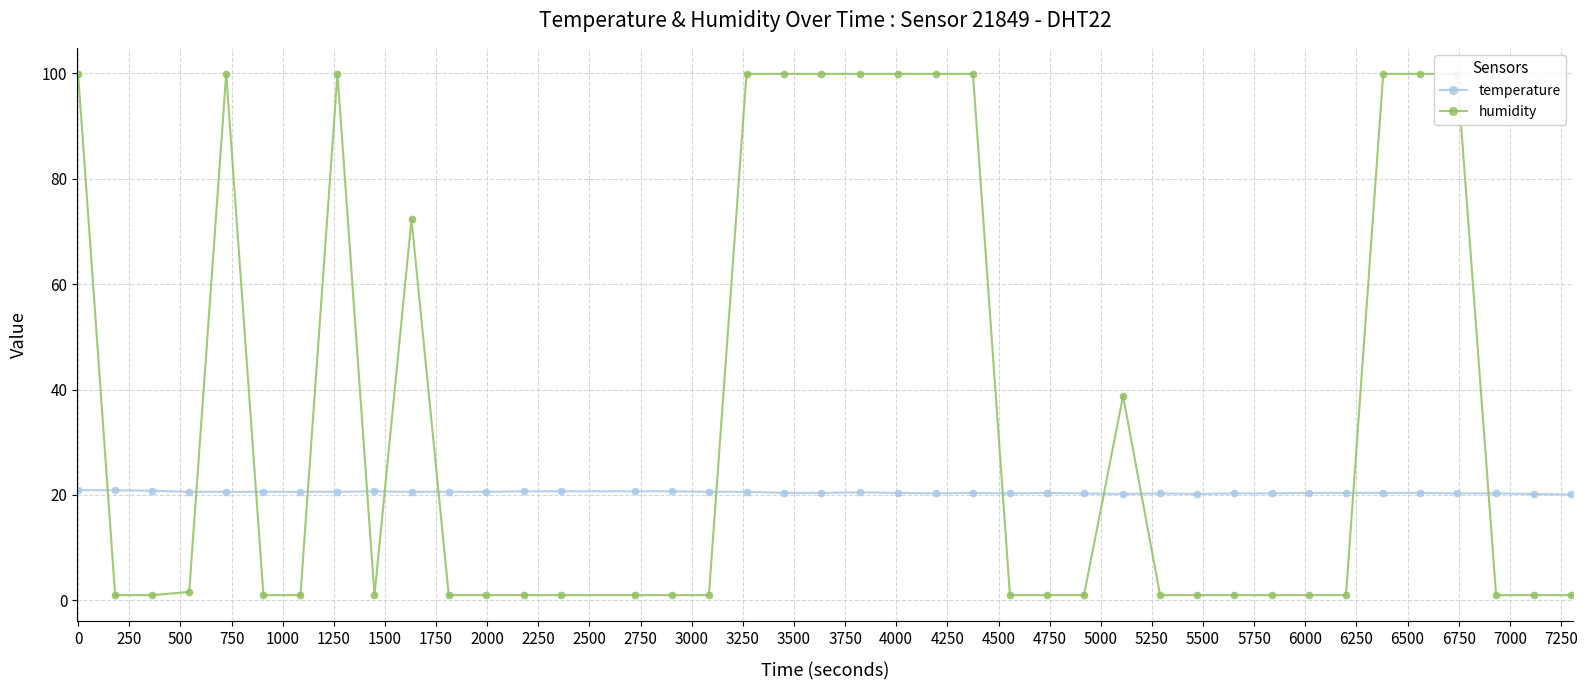

What is the value of the temperature point at the 12th from the left?

20.6